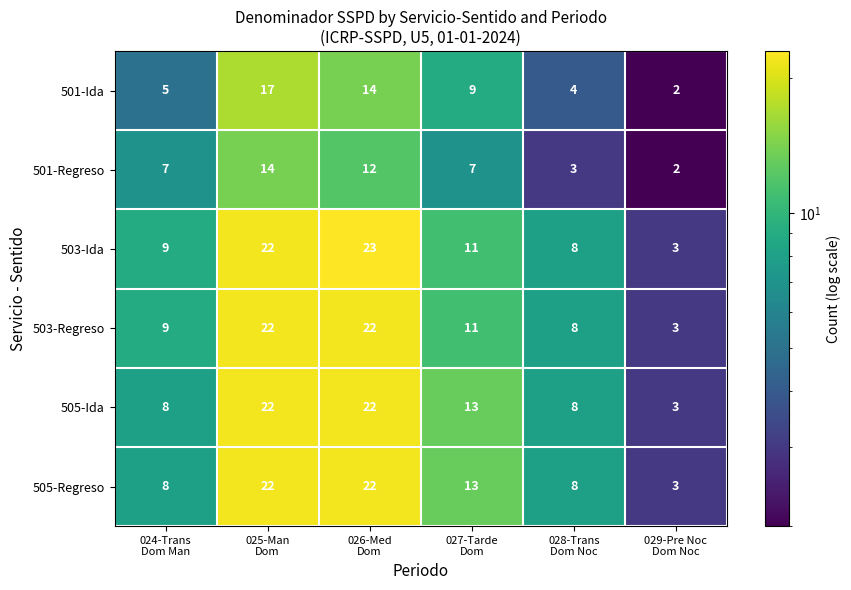

Which series has the widest spread of values?

503-Ida